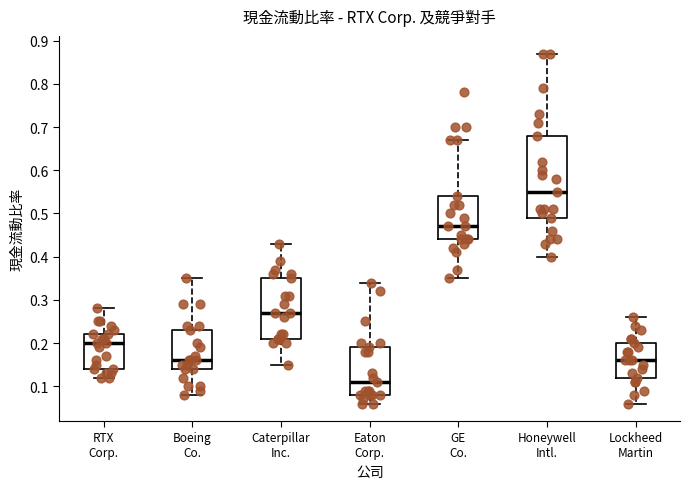

Which box's median line is the highest?

Honeywell Intl.